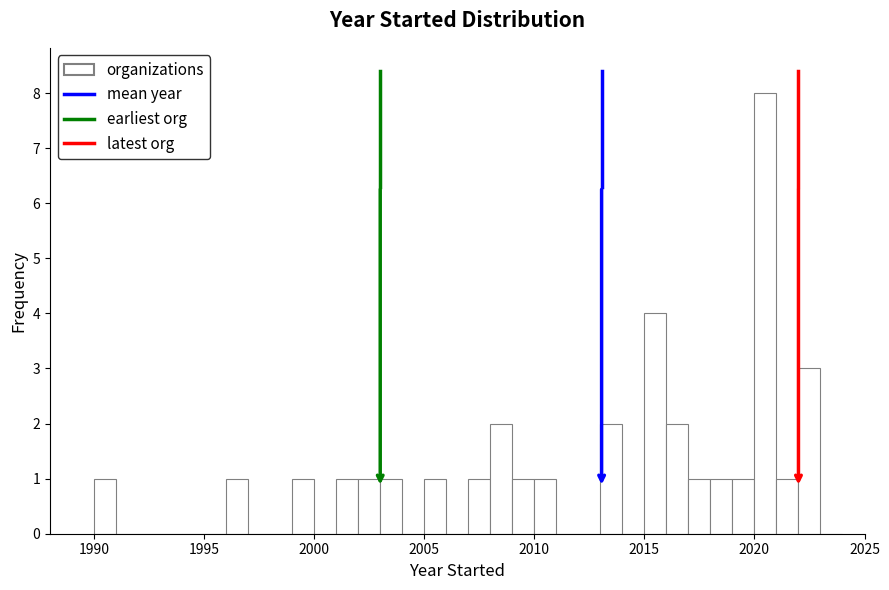

Around what value on the x-axis is the tallest bar? Give the approximate position of its centre, as read against the axis.

2020.5